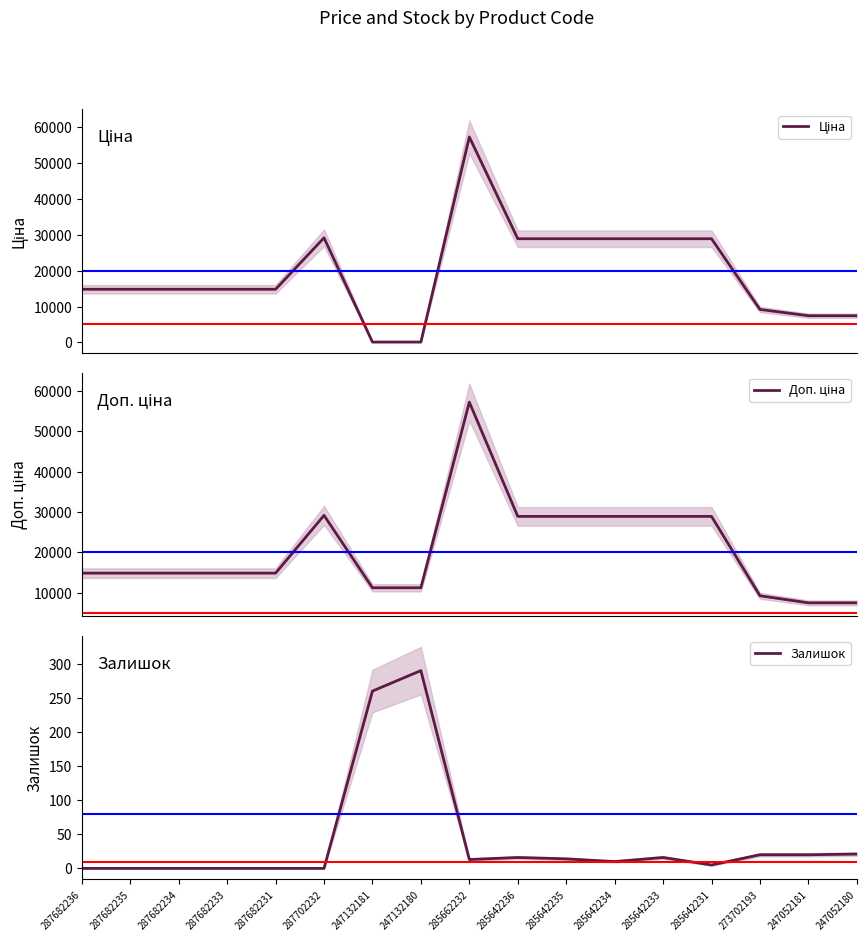

List the series in order of their peak value, lowest first.

Залишок, Ціна, Доп. ціна